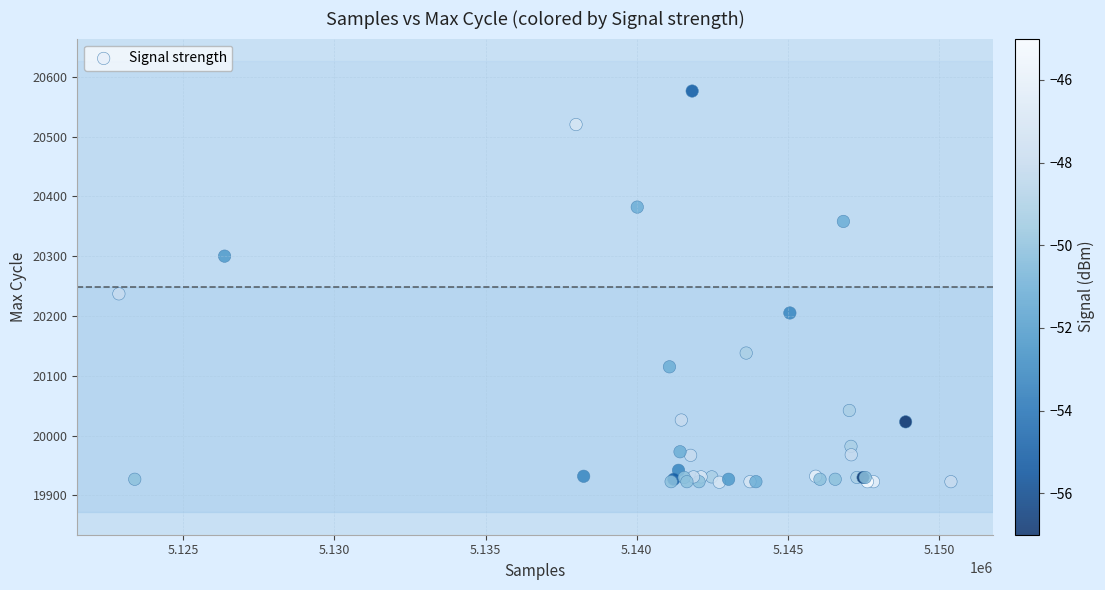

What Y value in the scatter plot is closest to 20249?

20237